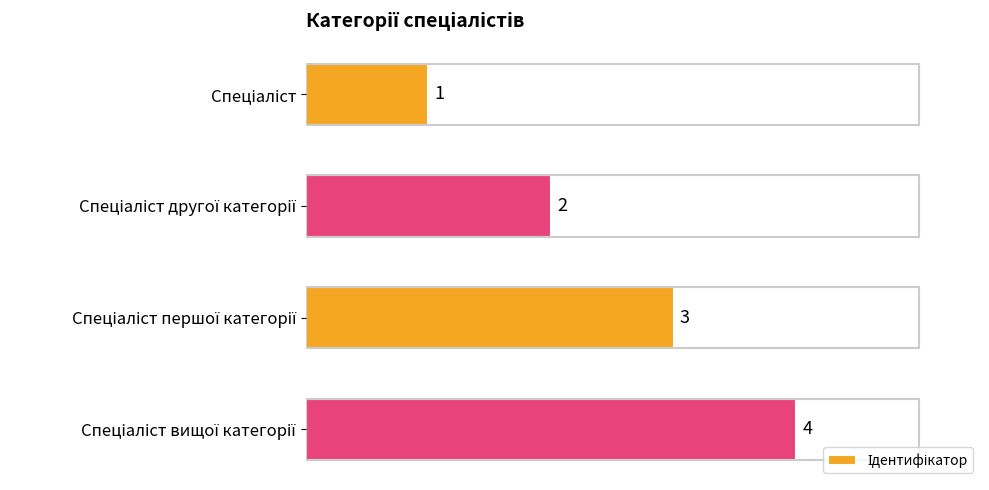

Which has a higher value, Спеціаліст другої категорії or Спеціаліст першої категорії?

Спеціаліст першої категорії